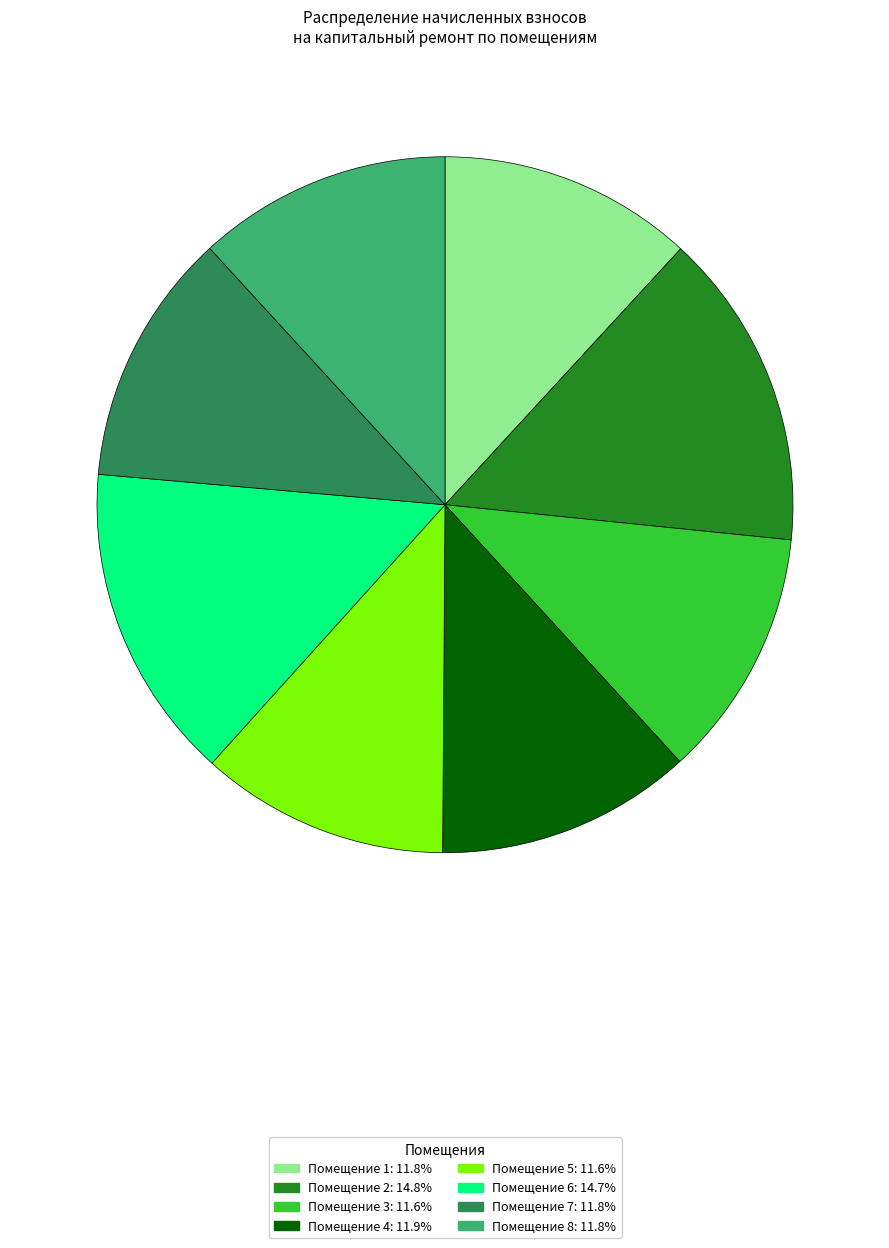

Is there a majority slice in this chart?

No